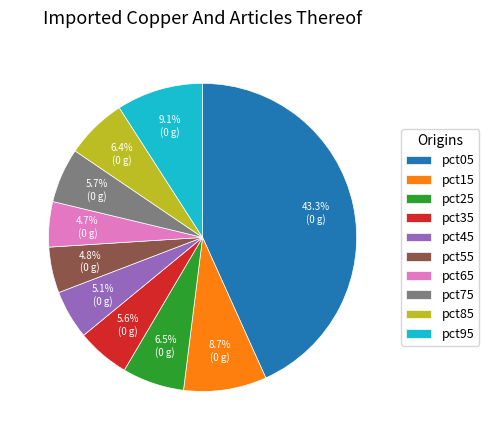

To the nearest percent, what percentage of the pie is pct35?

6%